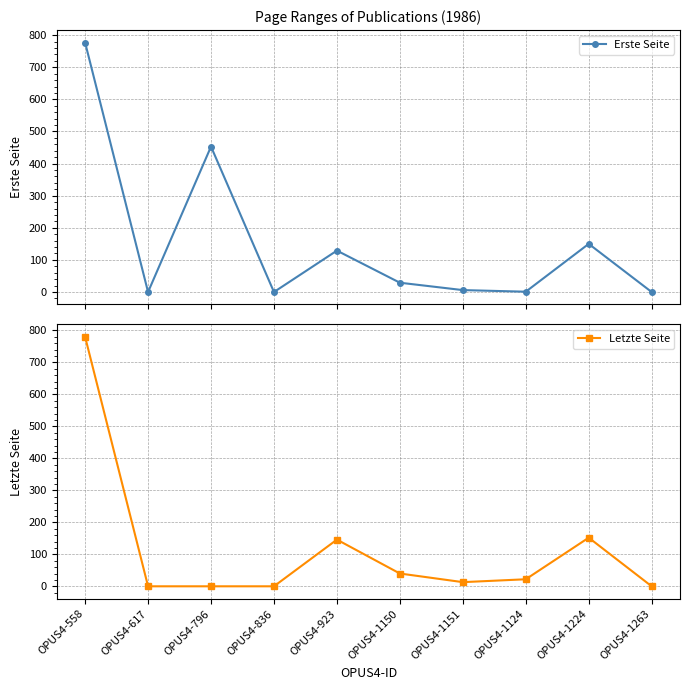

At which label is Erste Seite closest to 388?

OPUS4-796